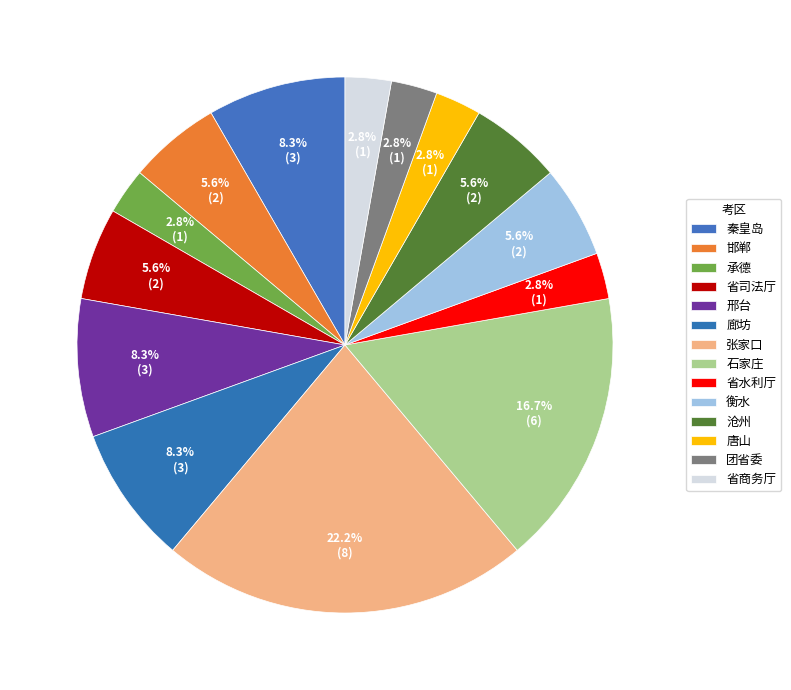

Which slice is the largest?

张家口